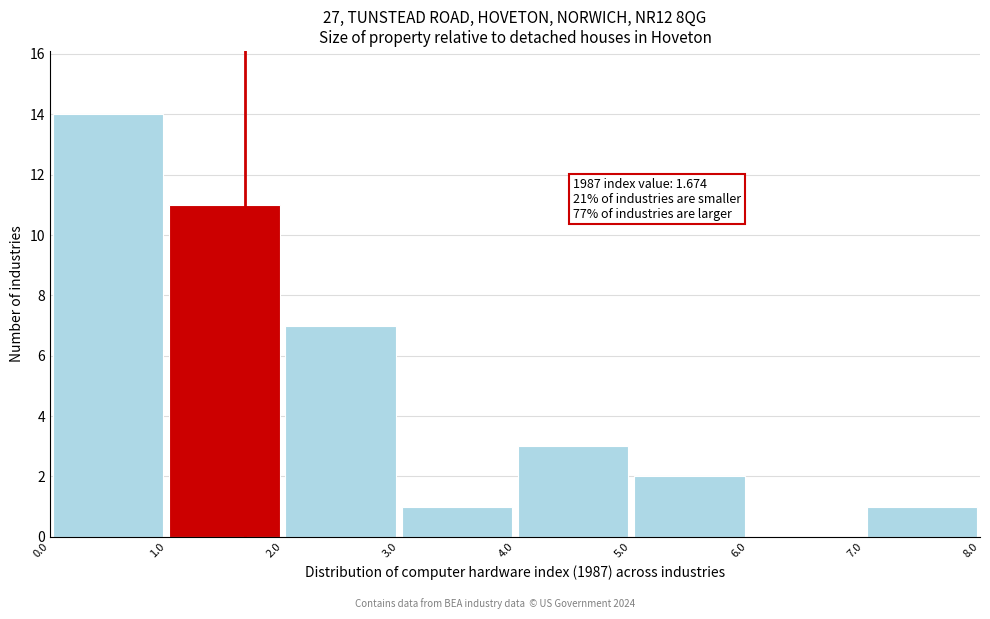

Which range on the x-axis has the tallest bar?

0.0 to 1.0